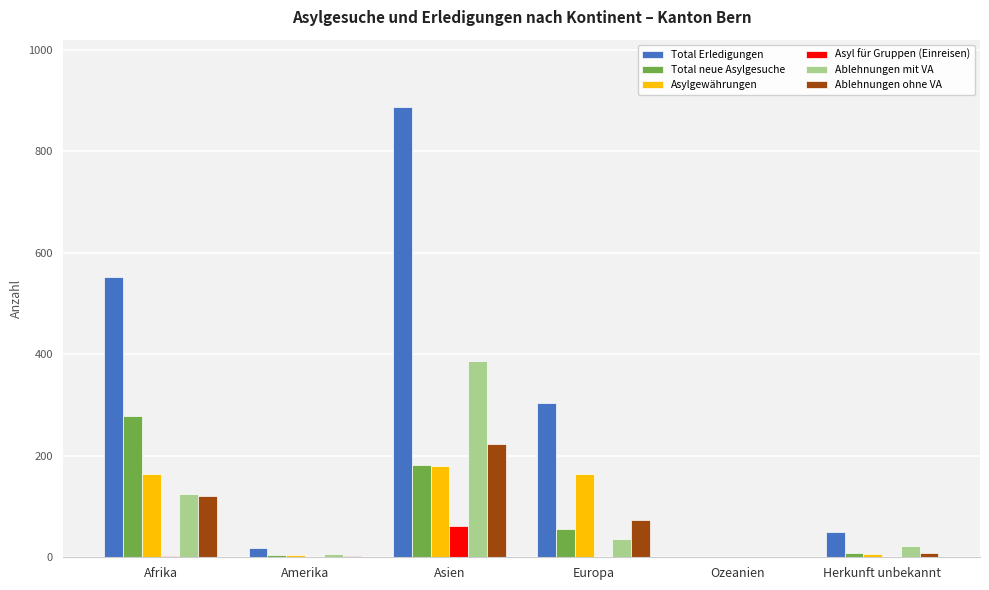

Read the Ablehnungen mit VA value at Europa.

36